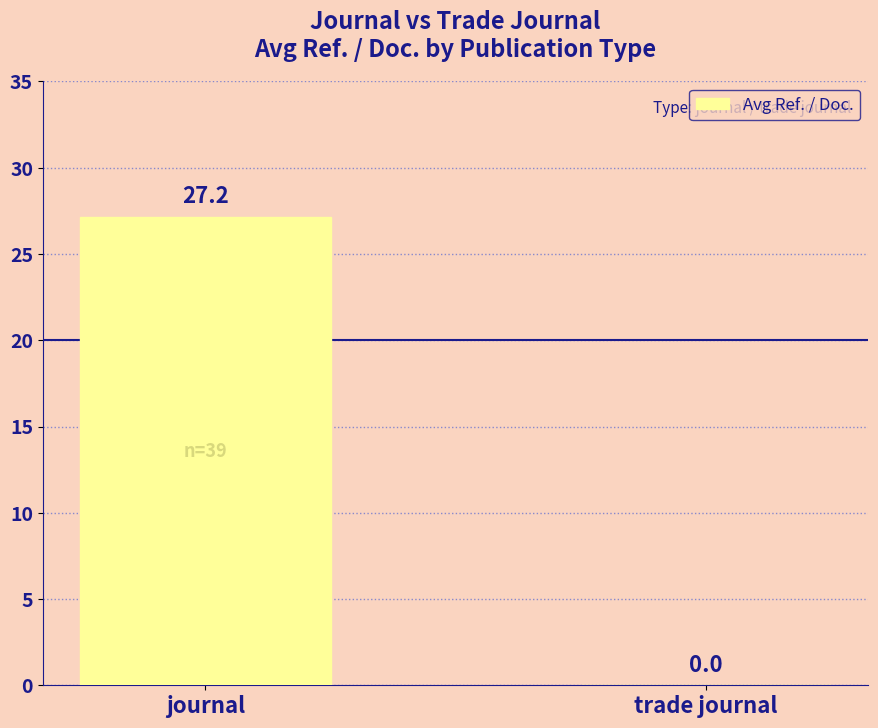

Reading left to right, list all the values displayed in this chart.

27.2	0.0